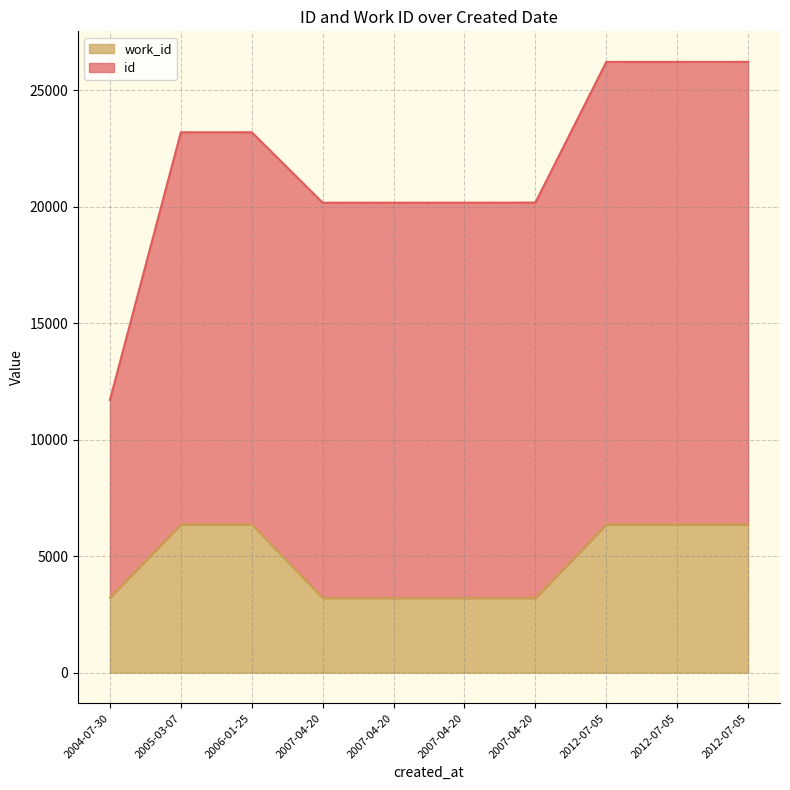

Approximately how many times larger is the value at 2006-01-25 compared to 2005-03-07?

1.0